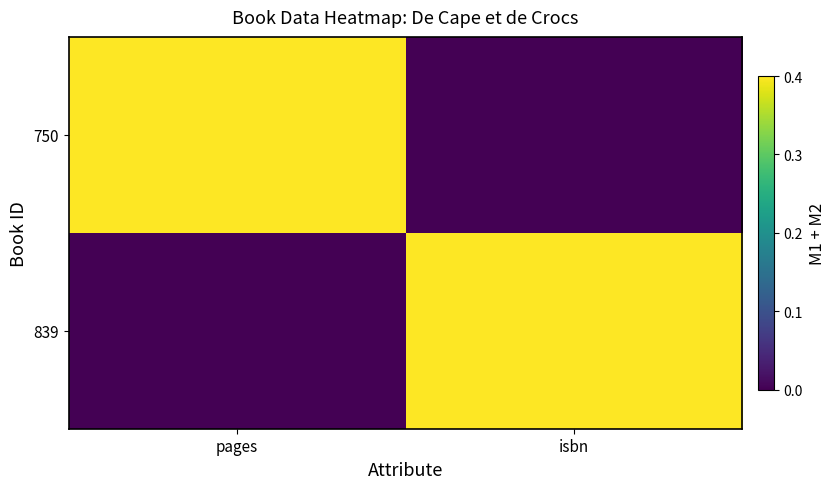

Reading left to right, extract all data points from this chart.

750: pages=1	isbn=0
839: pages=0	isbn=1